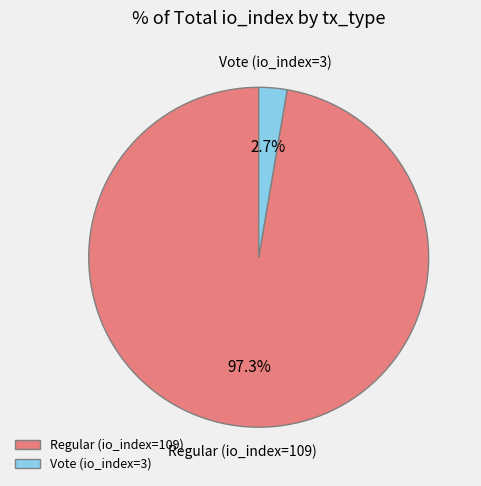

How many slices are in this pie chart?

2